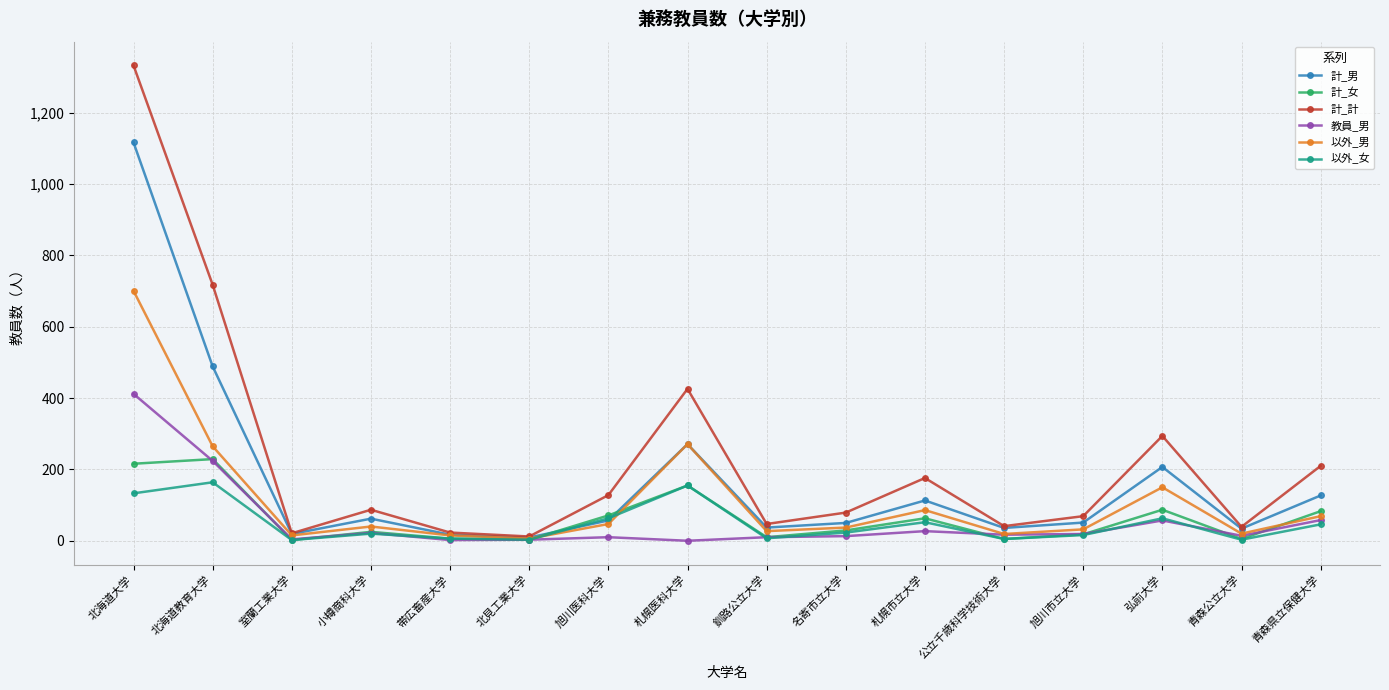

Between 北海道教育大学 and 札幌市立大学, which series saw the biggest shift?

計_計